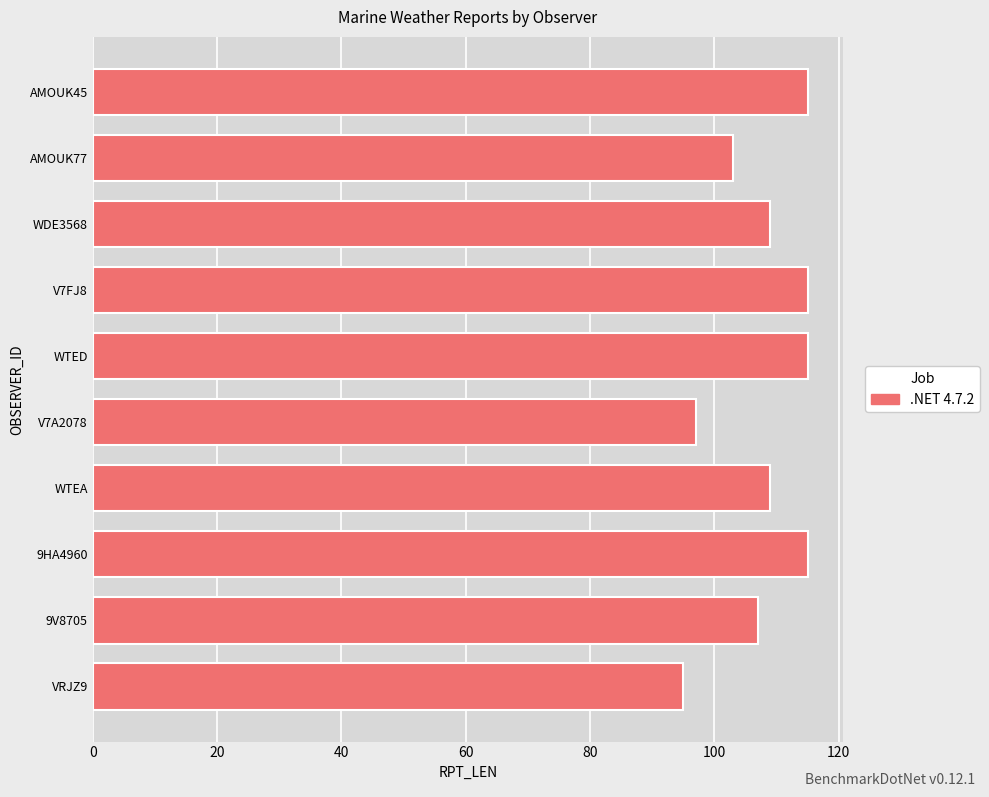

What is the difference between the second highest and second lowest values?

18